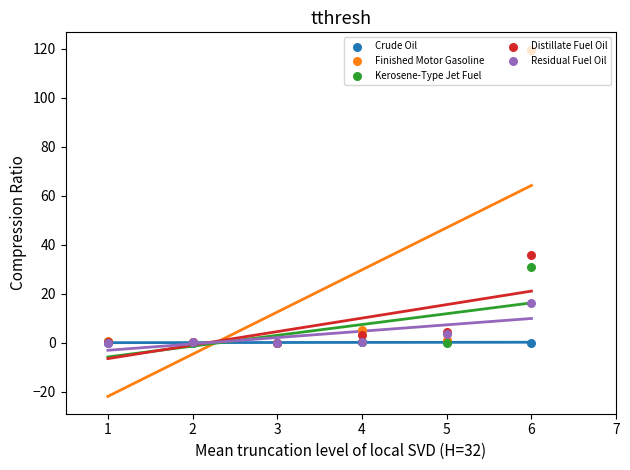

Which series reaches the maximum Y coordinate?

Finished Motor Gasoline